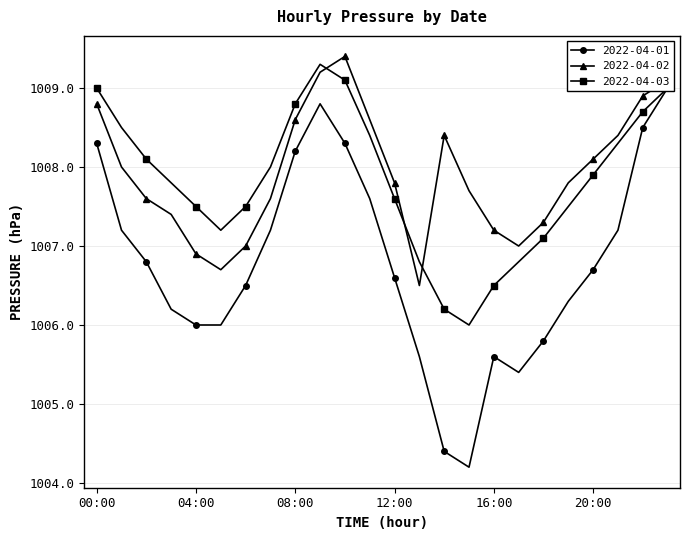

What is the sum of all 2022-04-01 values?

24162.4